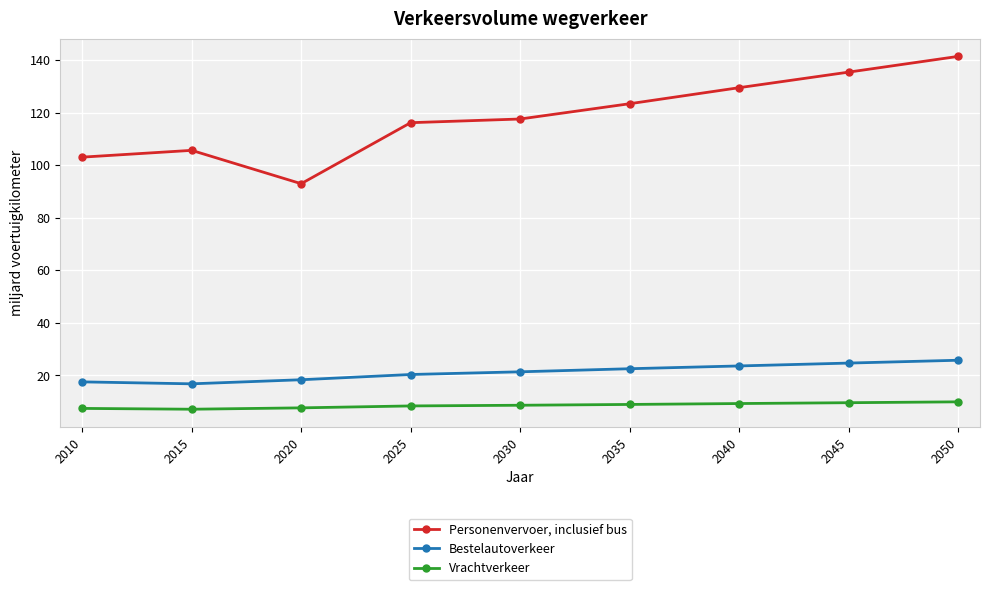

True or false: Personenvervoer, inclusief bus and Vrachtverkeer intersect in this chart.

False